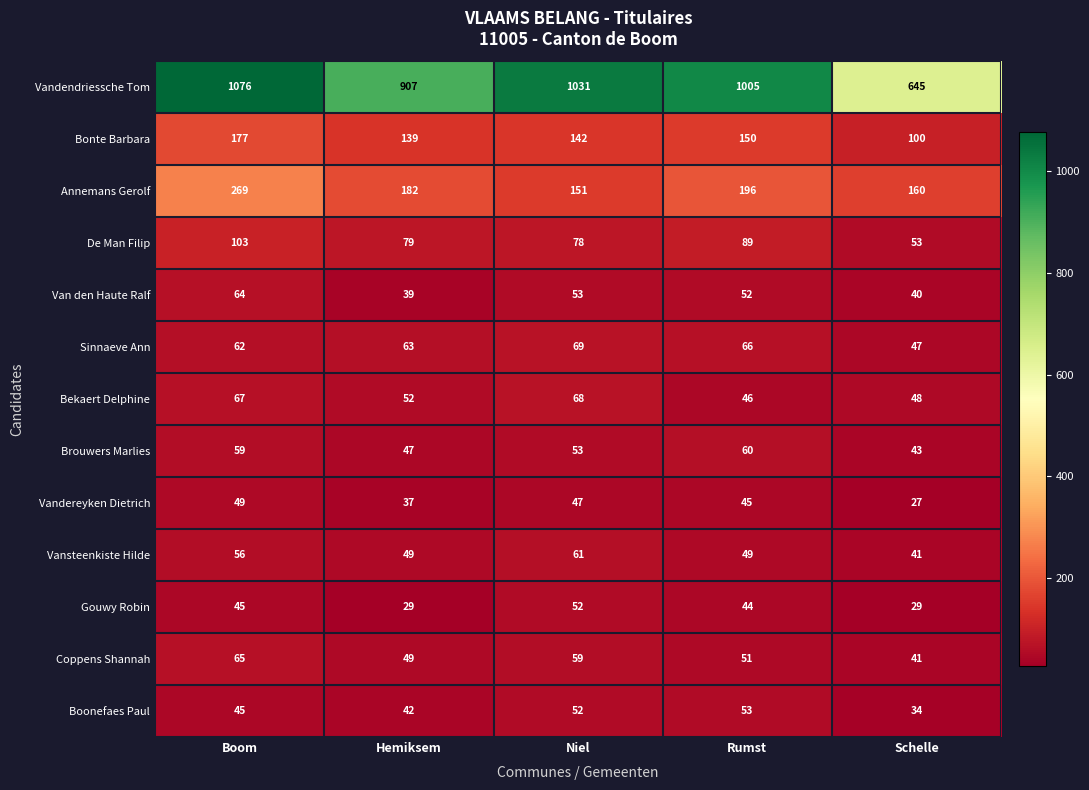

At which label does Gouwy Robin reach its peak?

Niel